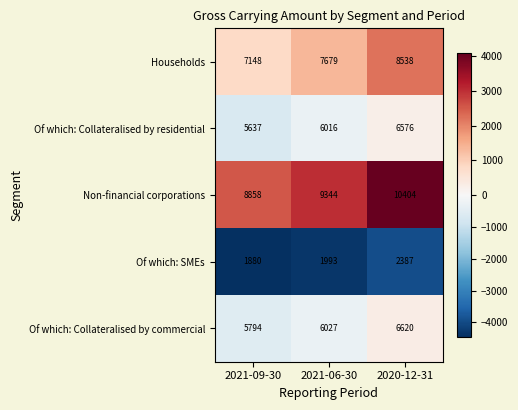

At how many categories does at least one series exceed 3773?

3